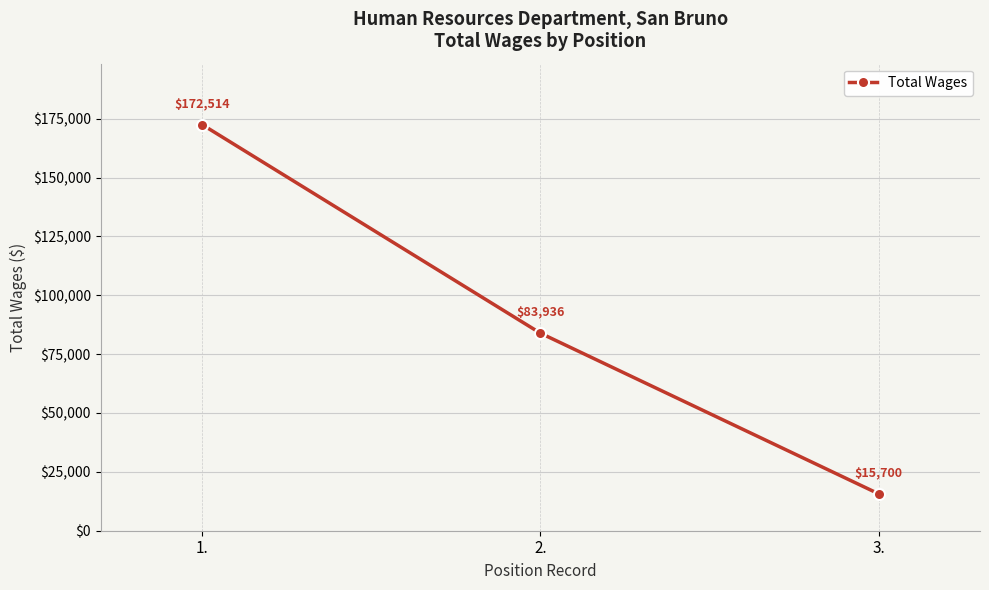

Reading left to right, list all the values displayed in this chart.

172514	83936	15700